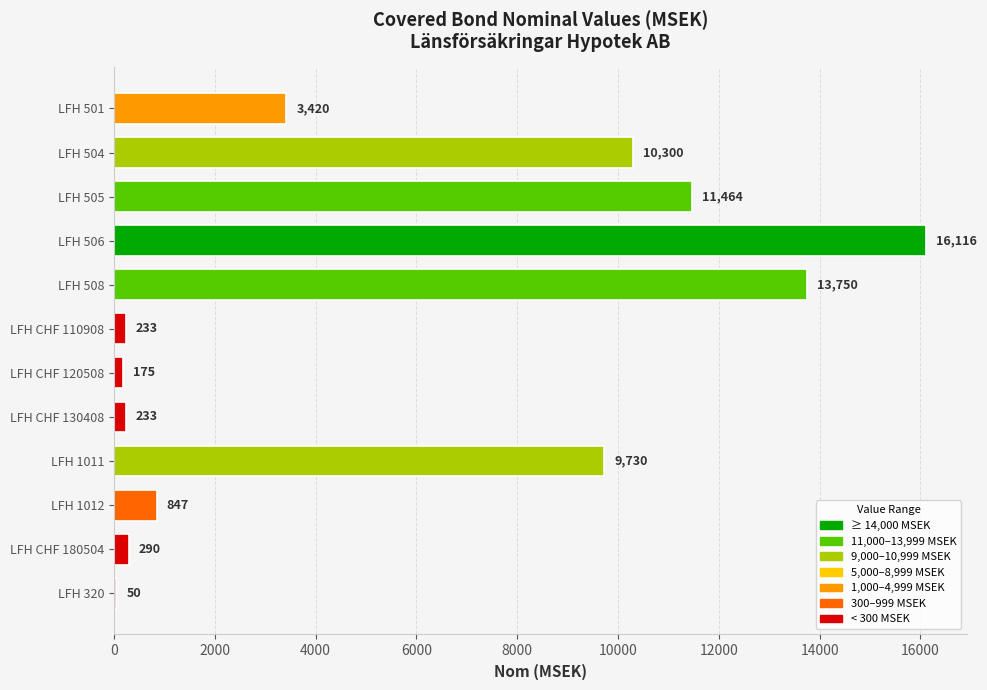

Reading bottom to top, transcribe all the data shown in this chart.

LFH 320=50	LFH CHF 180504=290	LFH 1012=847	LFH 1011=9730	LFH CHF 130408=233	LFH CHF 120508=175	LFH CHF 110908=233	LFH 508=13750	LFH 506=16116	LFH 505=11464	LFH 504=10300	LFH 501=3420